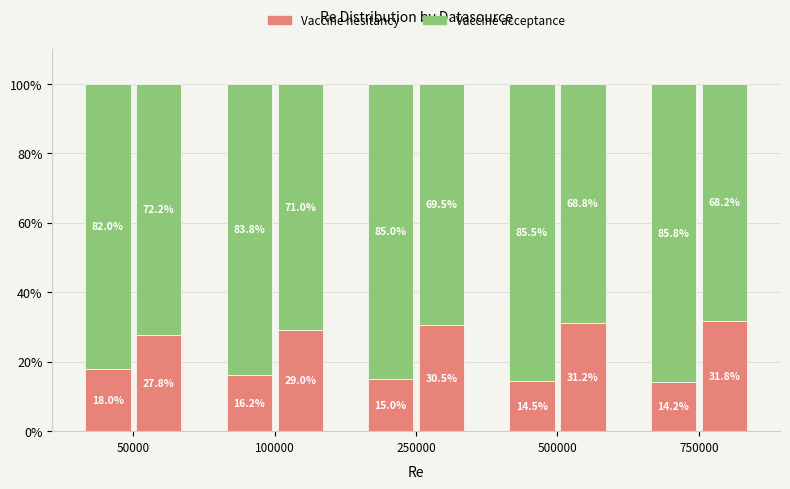

The value of Vaccine acceptance at 50000 is 82.0. True or false?

True